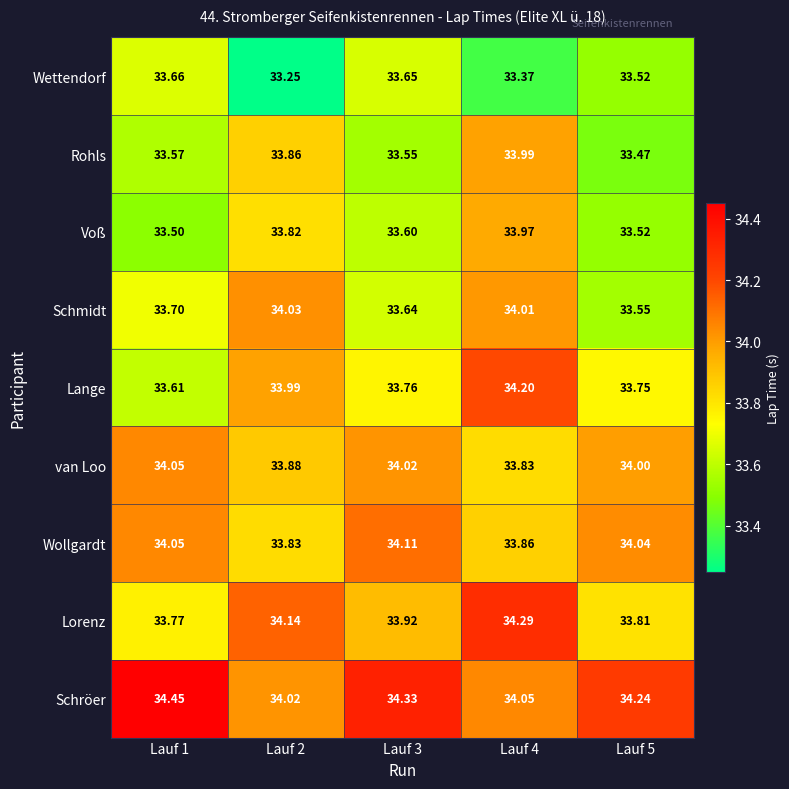

At Lauf 2, list the series in order from largest to smallest.

Lorenz, Schmidt, Schröer, Lange, van Loo, Rohls, Wollgardt, Voß, Wettendorf